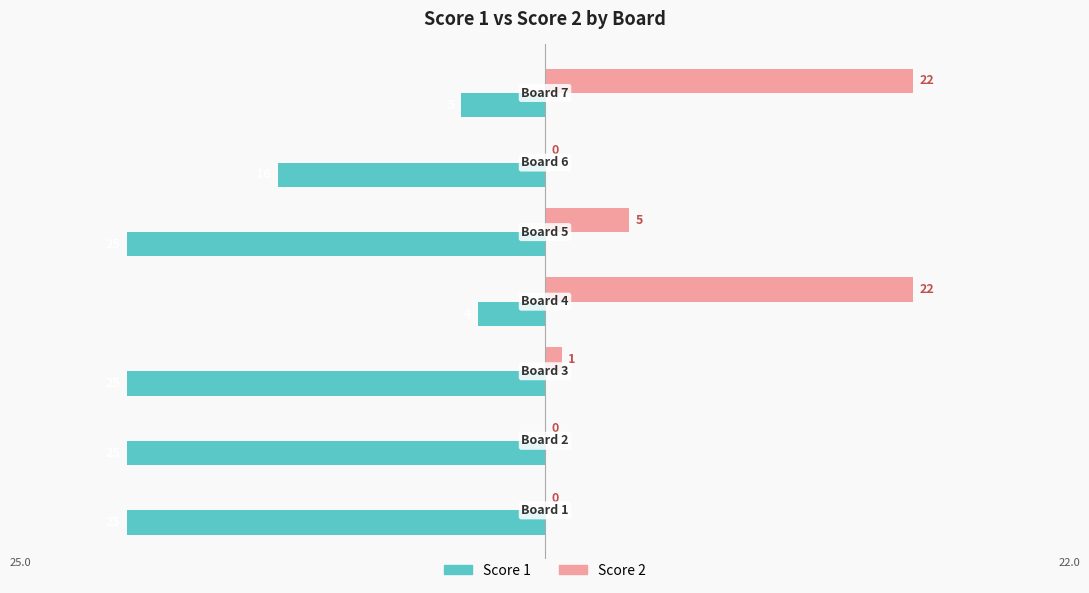

What is the sum of all Score 1 values?

-125